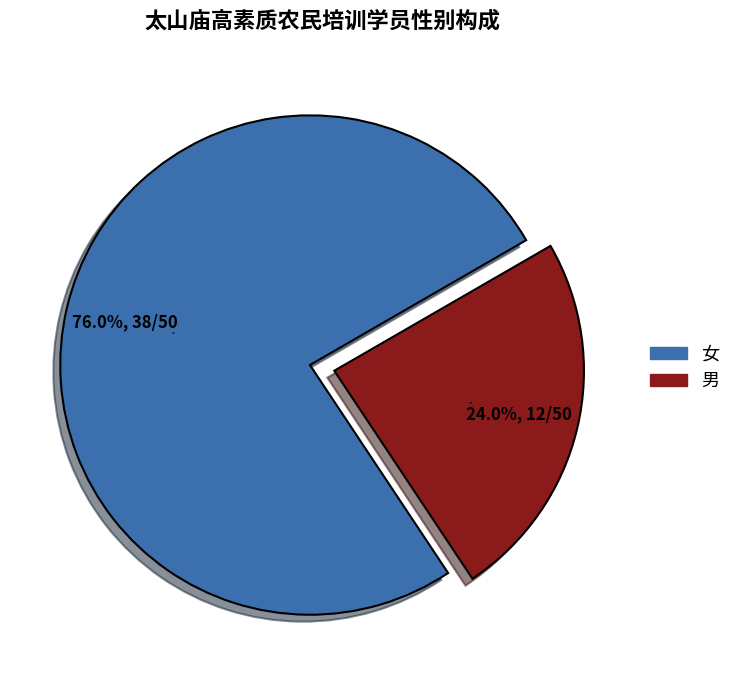

Does 男 represent more than half of the total?

No